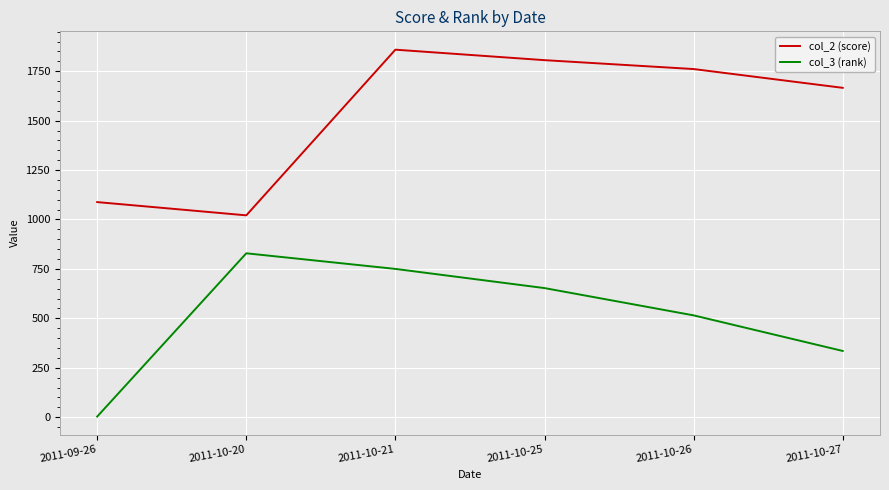

Which label corresponds to the smallest value in the chart?

2011-09-26